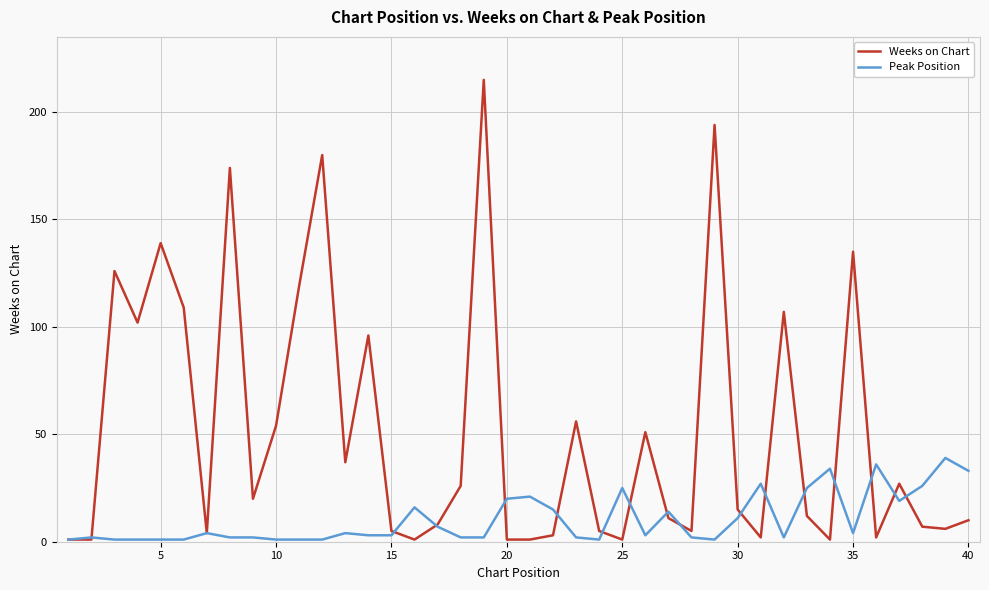

Rank the series by their average value, from highest to lowest.

Weeks on Chart, Peak Position